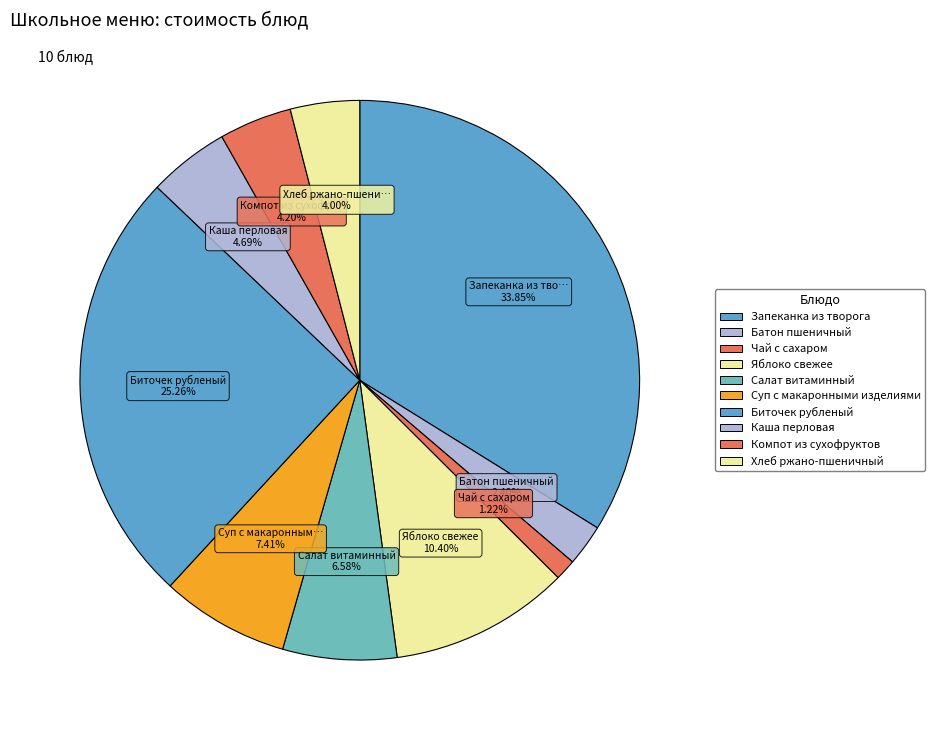

True or false: Суп с макаронными изделиями accounts for 7% of the total.

True